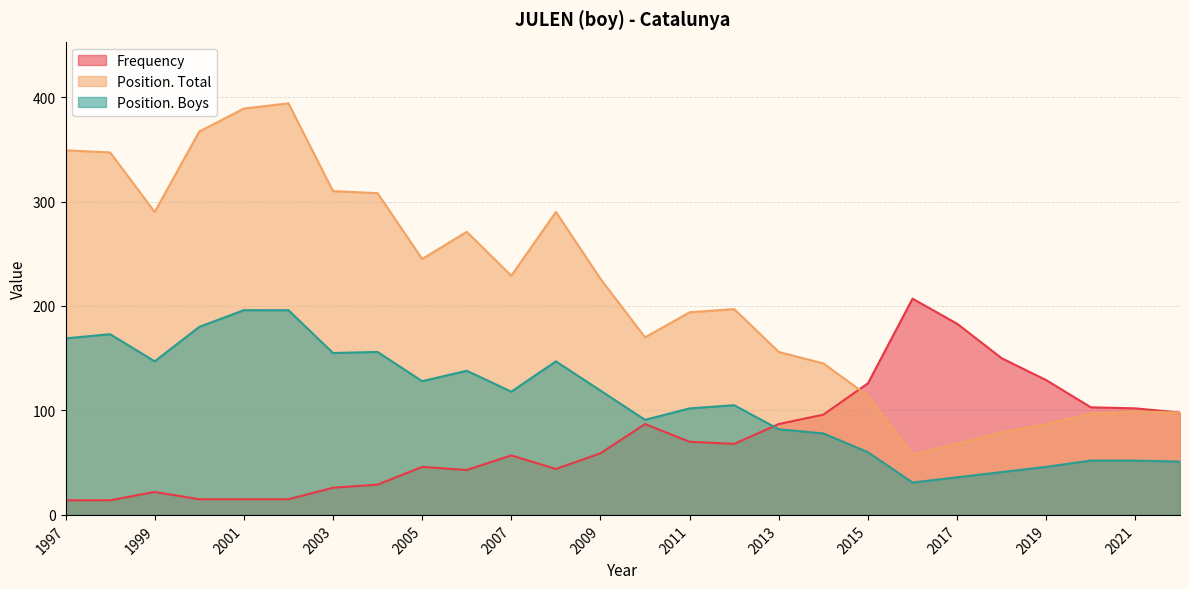

How many data points in Position. Boys are above 118?

12